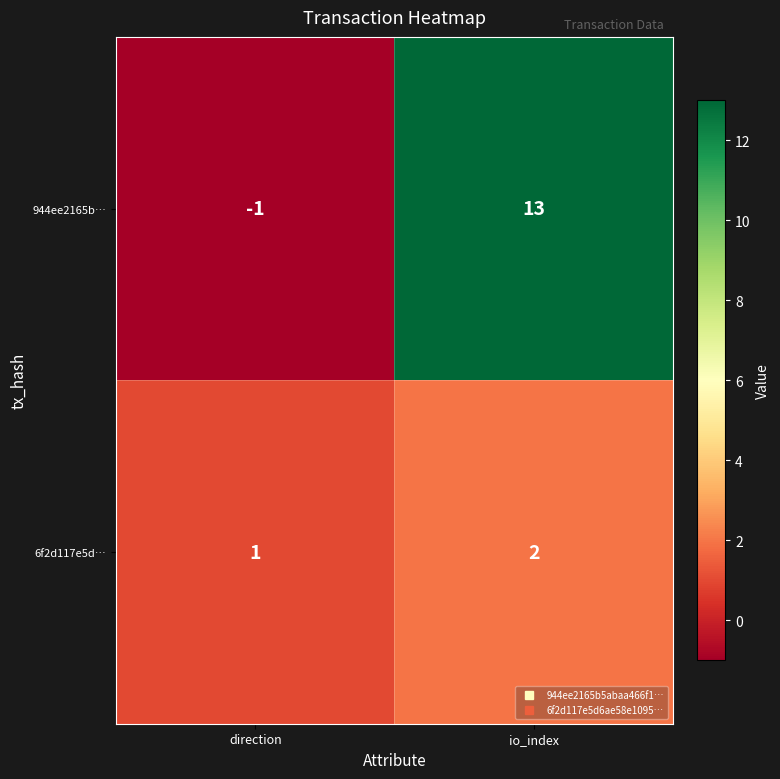

Reading right to left, transcribe all the data shown in this chart.

944ee2165b…: 13	-1
6f2d117e5d…: 2	1